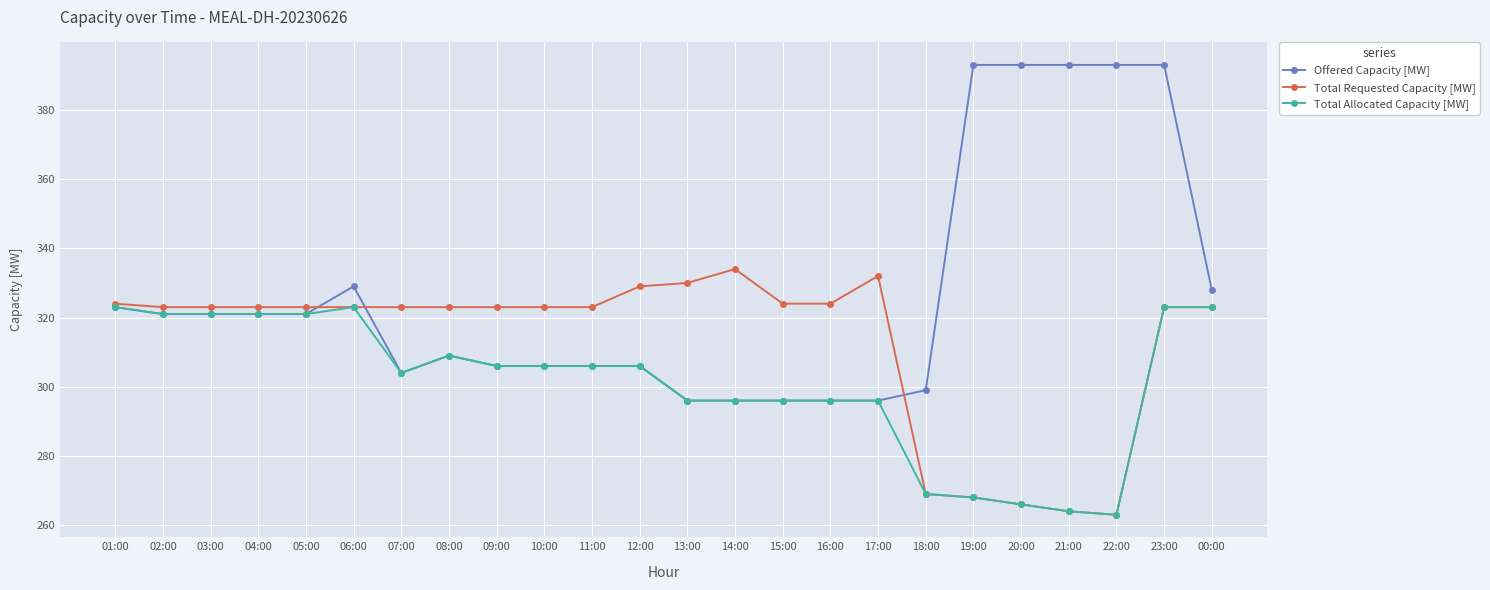

What value does the Total Requested Capacity [MW] series have at 06:00, to the nearest 5?

325